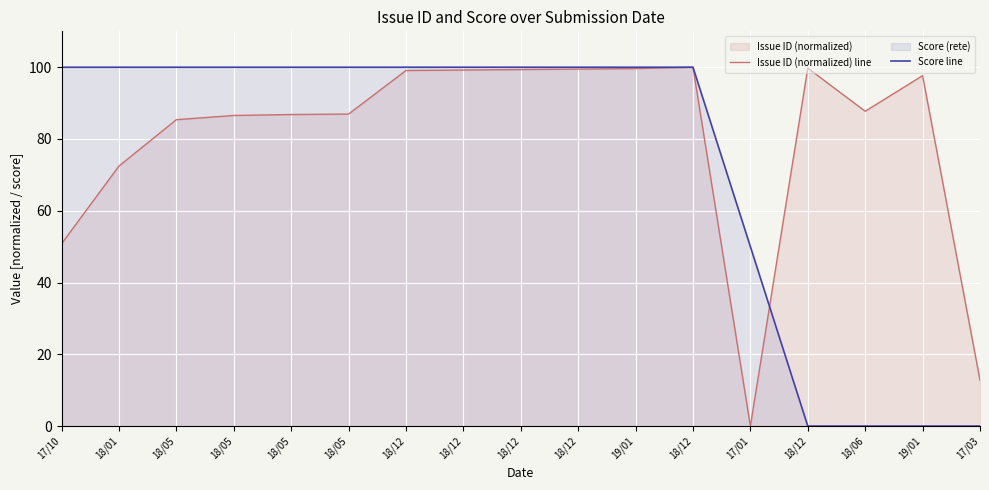

Rank the series by their average value, from highest to lowest.

Issue ID (normalized) line, Score line